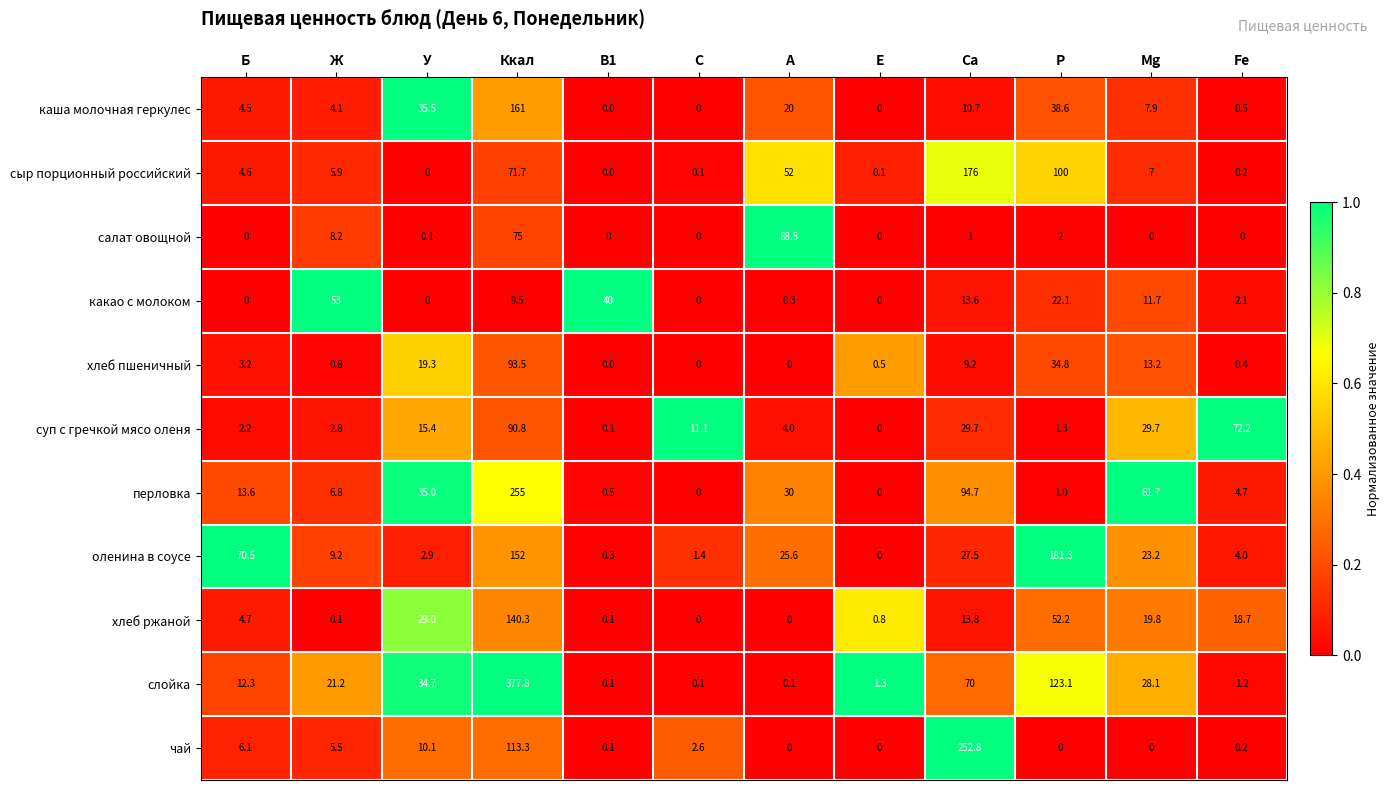

Which label corresponds to the largest value in the chart?

Ккал